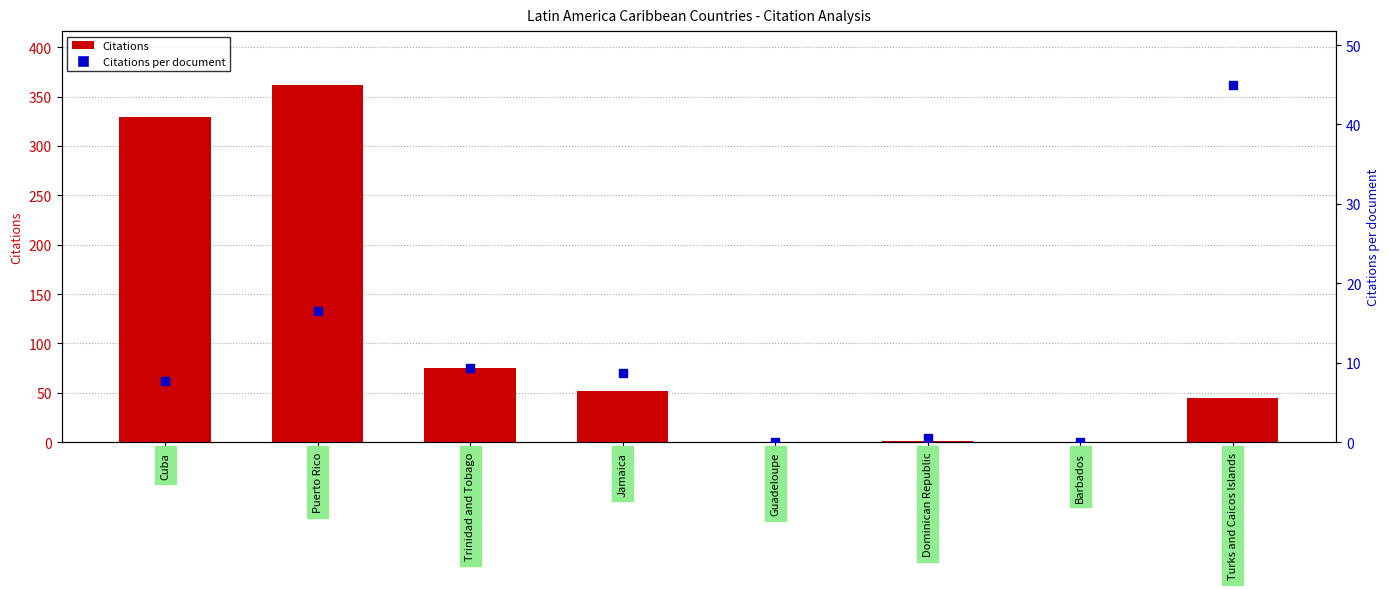

Which series has the widest spread of Y values?

Citations